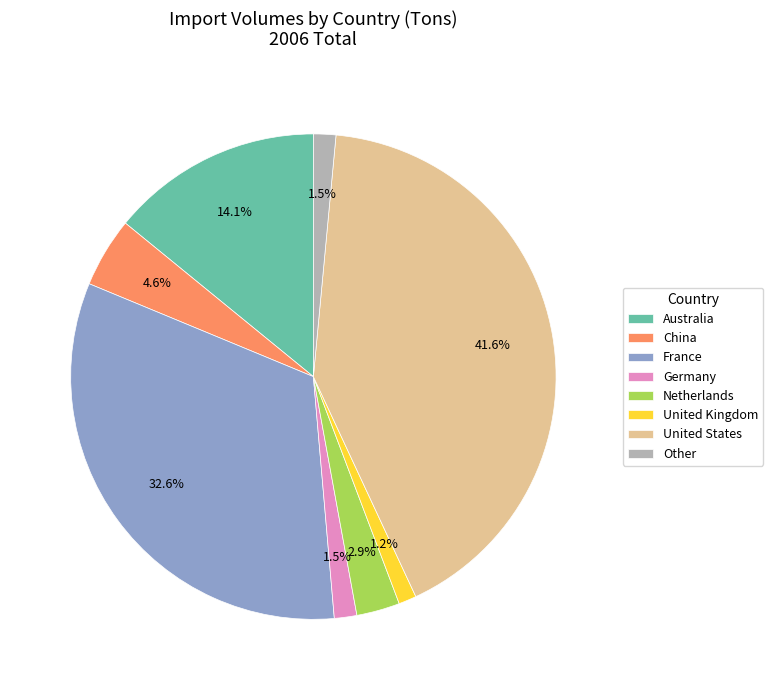

Between France and United Kingdom, which is larger?

France